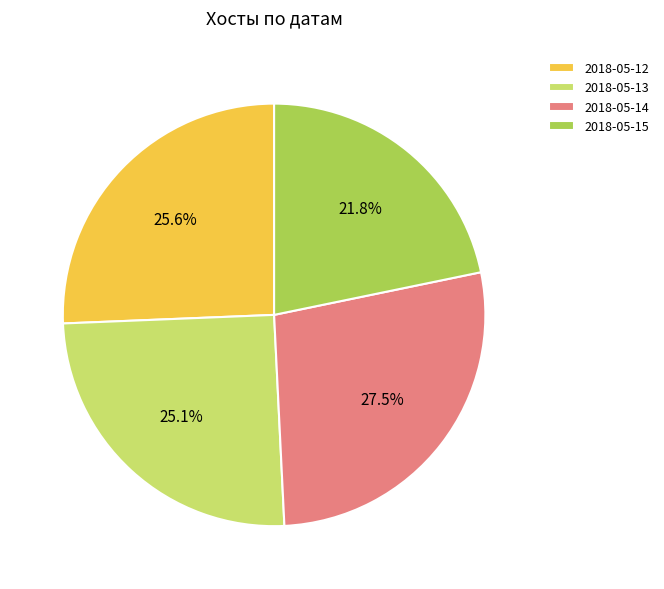

What is the ratio of the value at 2018-05-14 to the value at 2018-05-13?

1.1